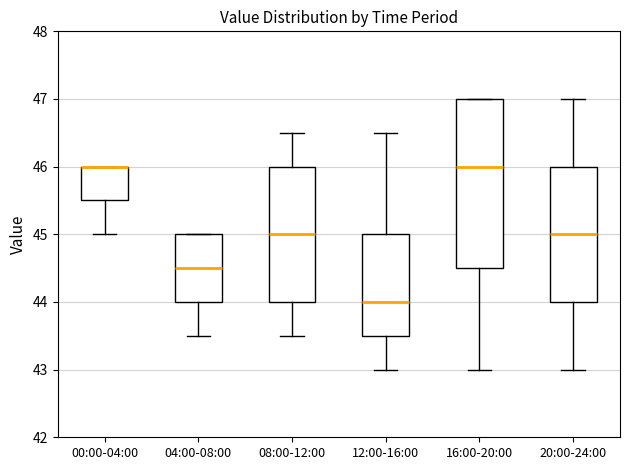

Where is the upper edge of the box for 00:00-04:00 on the y-axis? The values are not printed on the chart, so give them approximately, as read against the axis.

46.0